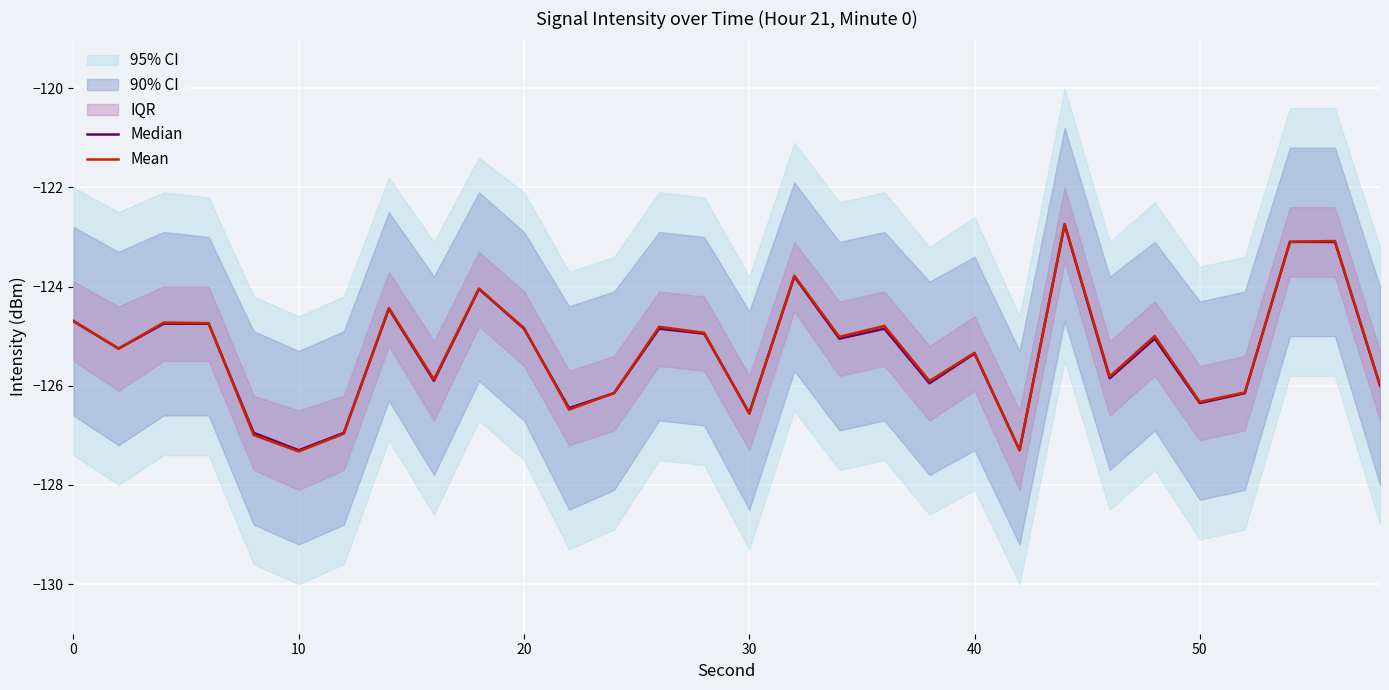

True or false: Mean has more than 0 points higher than both neighbors.

True